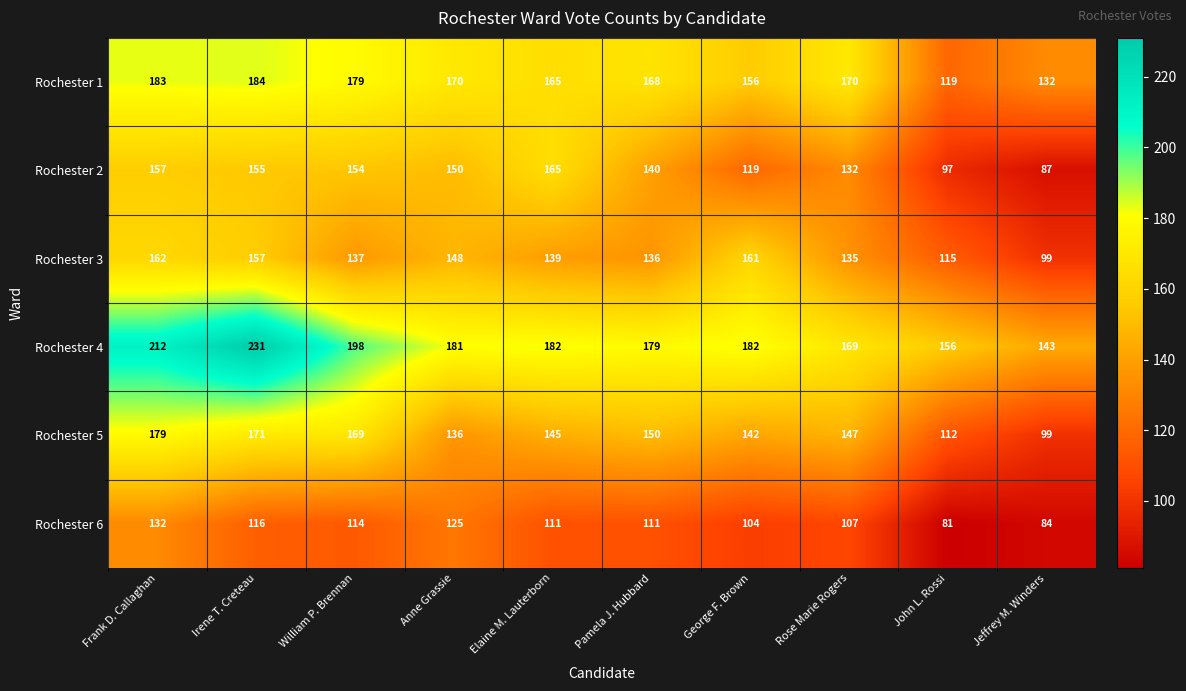

What is the approximate value of Rochester 5 at George F. Brown, to the nearest 10?

140